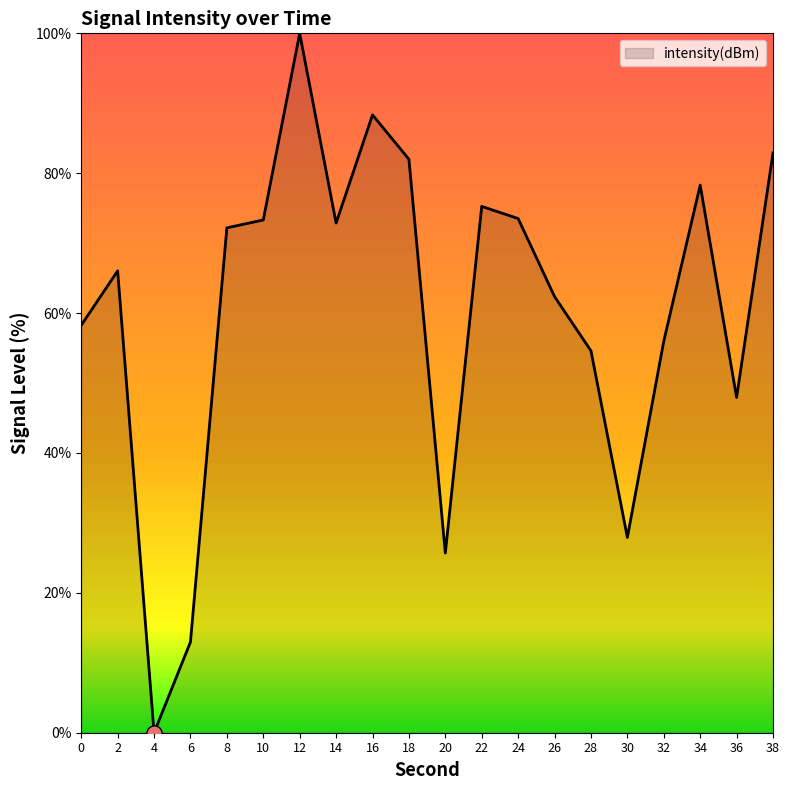

Between 6 and 38, which is larger?

38